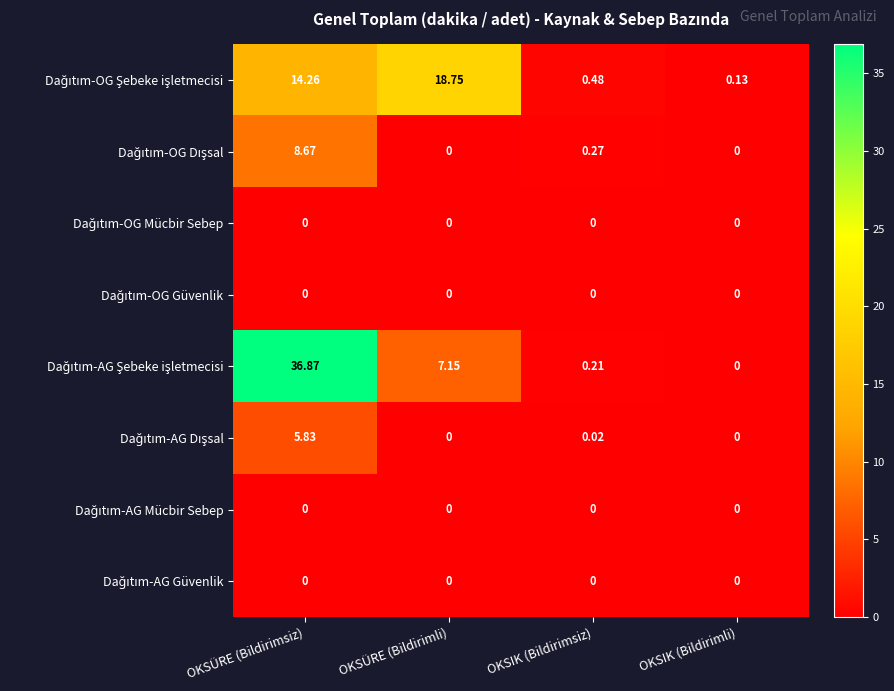

What is the spread (max minus min) of values at OKSÜRE (Bildirimsiz)?

36.9